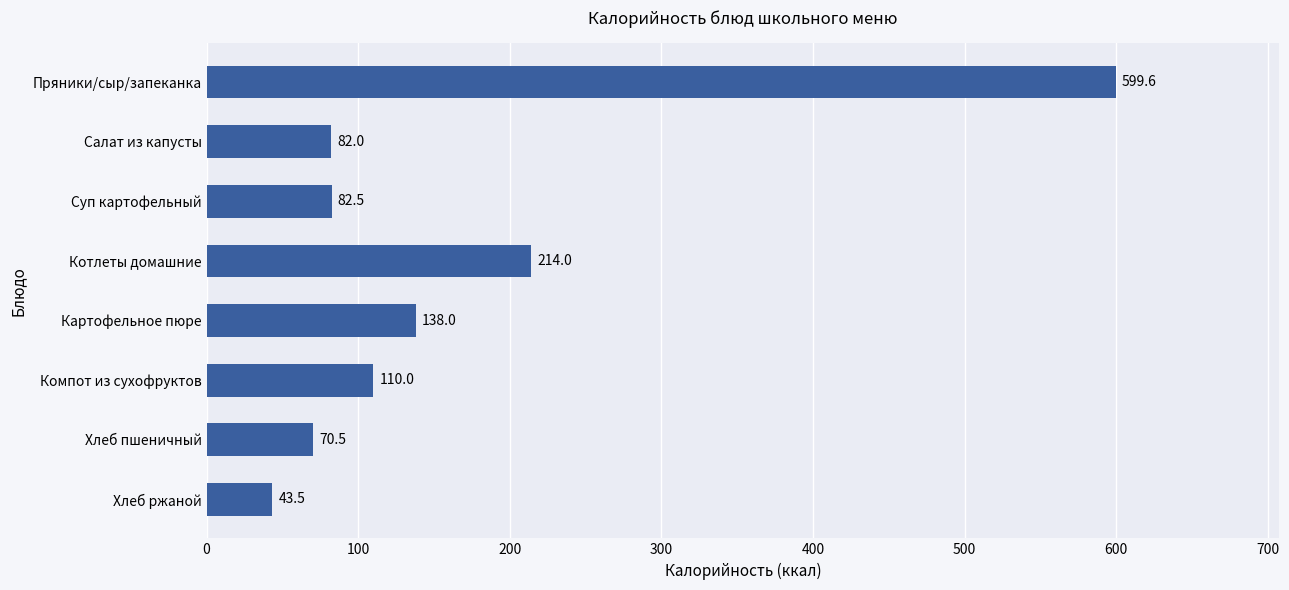

Where is the data nearest to the value 321?

Котлеты домашние